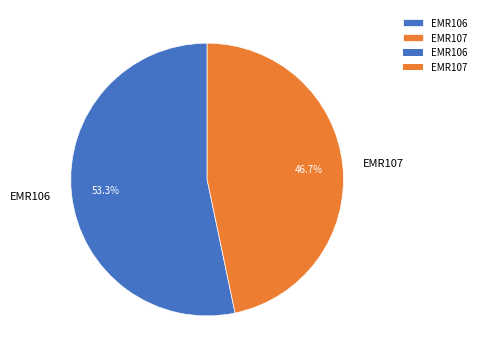

Which category has the biggest portion of the pie?

EMR106